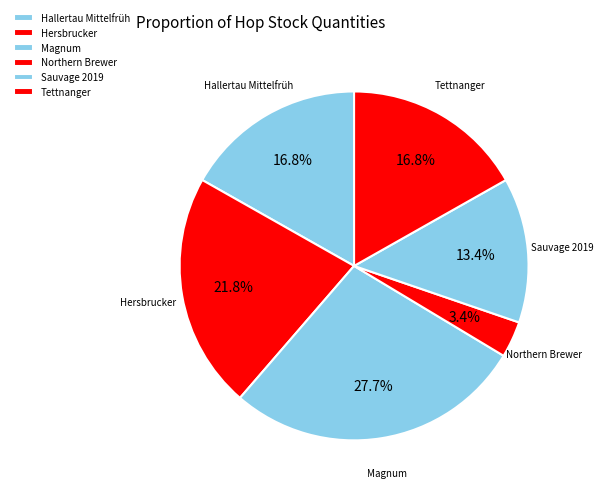

Does Hersbrucker represent more than half of the total?

No